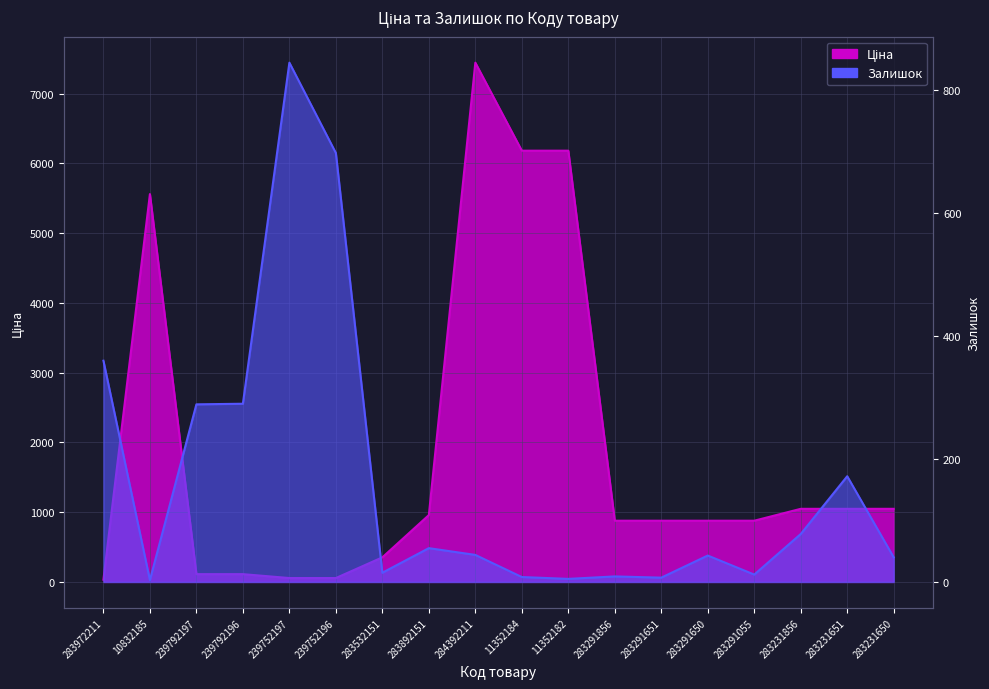

How many interior local peaks does the Залишок series have?

5